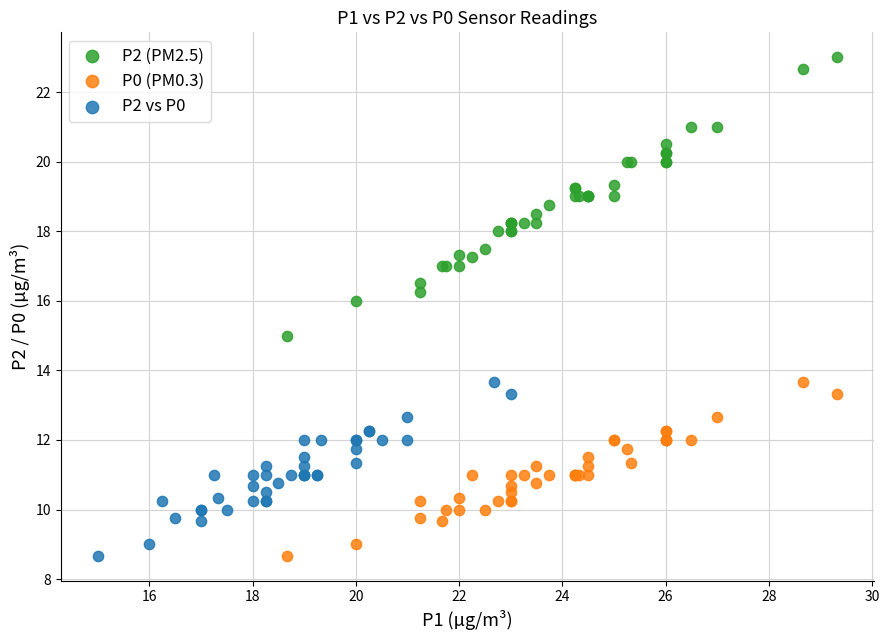

Which series reaches the maximum Y coordinate?

P2 (PM2.5)